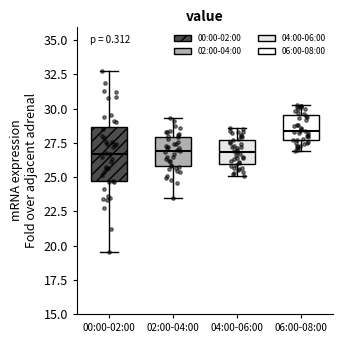

Reading left to right, read every box against the y-axis: the position of its median line, the range the box covers, and the ends of its whiskers. The values are not printed on the chart, so give them approximately, as read against the axis.

00:00-02:00: median 26.5, box 24.5 to 28.5, whiskers 19.5 to 33.0
02:00-04:00: median 27.0, box 26.0 to 28.0, whiskers 23.5 to 29.5
04:00-06:00: median 27.0, box 26.0 to 27.5, whiskers 25.0 to 28.5
06:00-08:00: median 28.5, box 27.5 to 29.5, whiskers 27.0 to 30.5